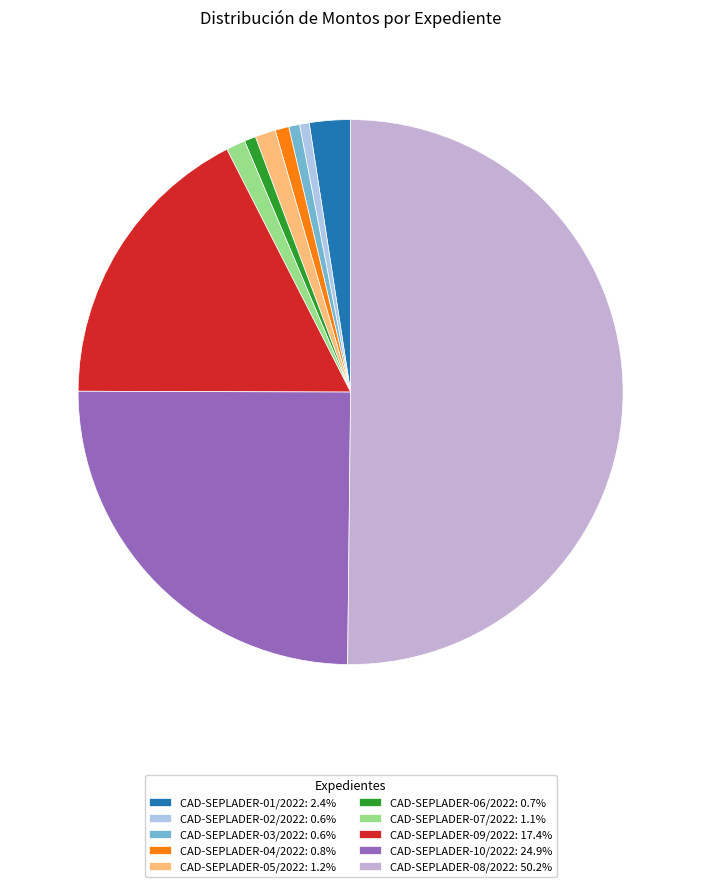

To the nearest percent, what is the combined percentage of CAD-SEPLADER-08/2022 and CAD-SEPLADER-07/2022?

51%